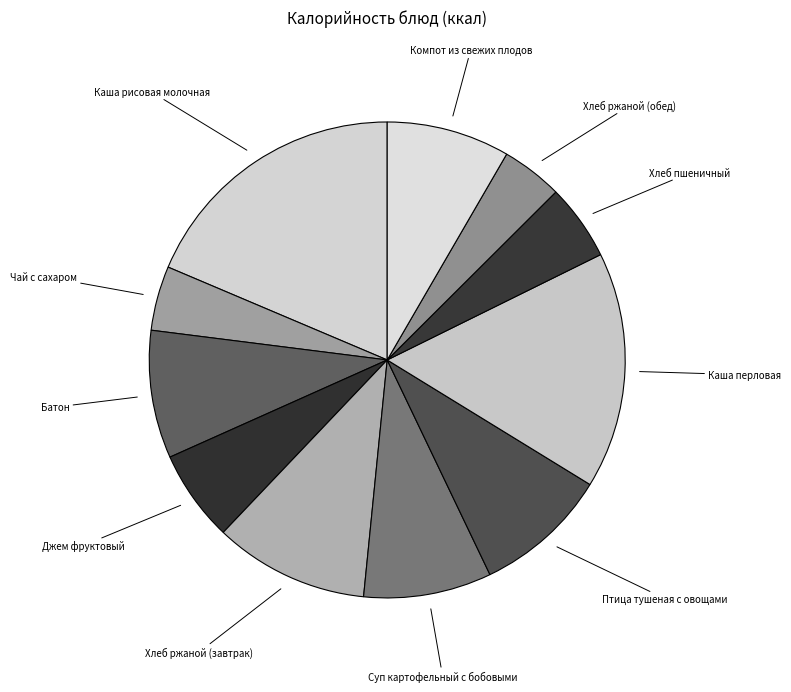

Is there any slice that represents more than half of the pie?

No